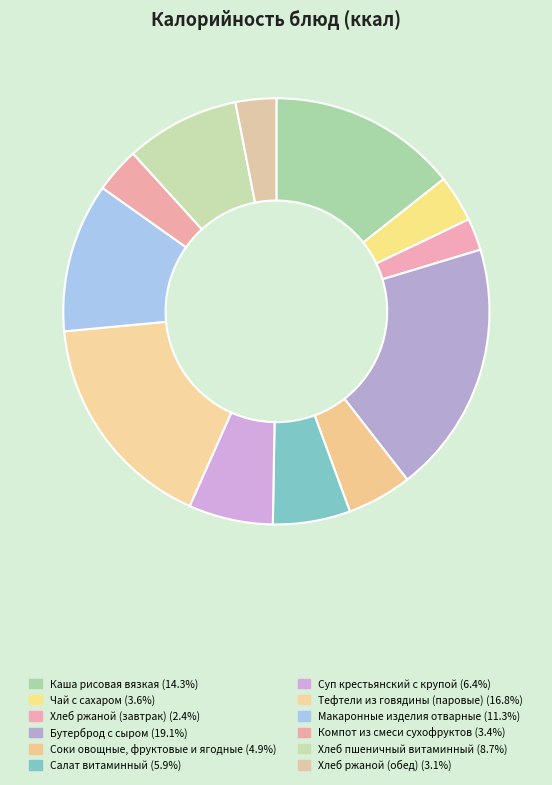

How many segments does this pie chart have?

12